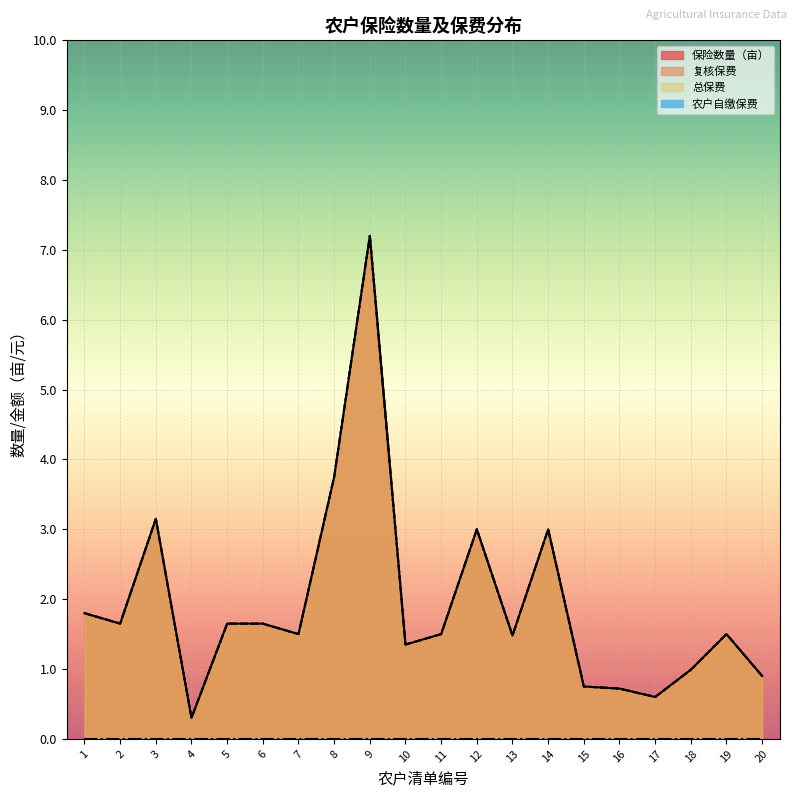

Reading left to right, list all the values displayed in this chart.

保险数量（亩）: 1=1.8	2=1.6	3=3.1	4=0.3	5=1.6	6=1.6	7=1.5	8=3.8	9=7.2	10=1.4	11=1.5	12=3.0	13=1.5	14=3.0	15=0.8	16=0.7	17=0.6	18=1.0	19=1.5	20=0.9
复核保费: 1=1.8	2=1.6	3=3.1	4=0.3	5=1.6	6=1.6	7=1.5	8=3.8	9=7.2	10=1.4	11=1.5	12=3.0	13=1.5	14=3.0	15=0.8	16=0.7	17=0.6	18=1.0	19=1.5	20=0.9
总保费: 1=1.8	2=1.6	3=3.1	4=0.3	5=1.6	6=1.6	7=1.5	8=3.8	9=7.2	10=1.4	11=1.5	12=3.0	13=1.5	14=3.0	15=0.8	16=0.7	17=0.6	18=1.0	19=1.5	20=0.9